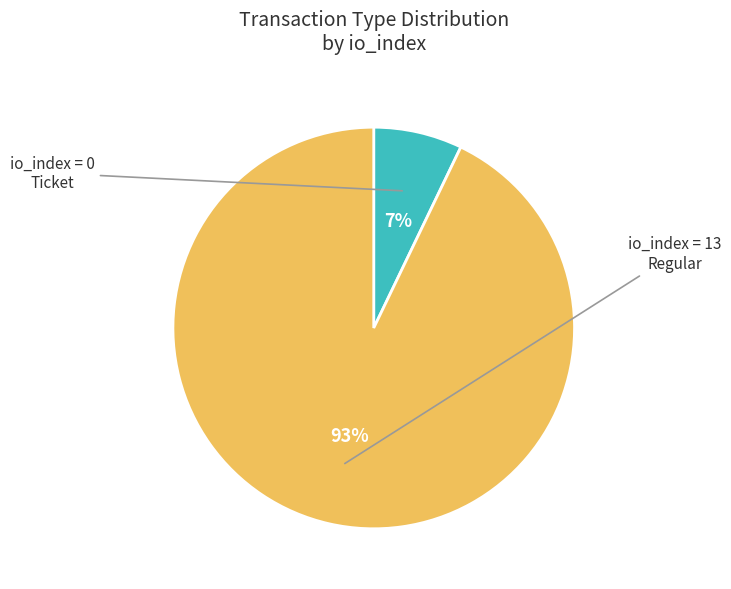

Does any single category account for the majority?

Yes